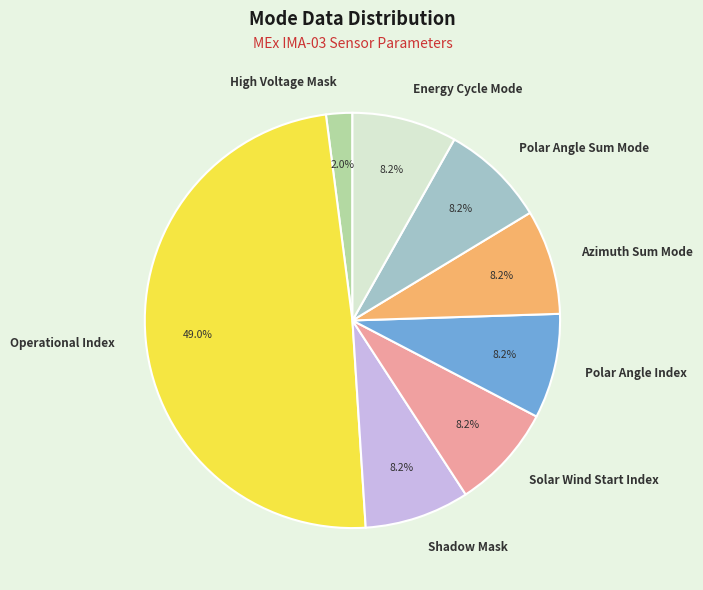

How many segments does this pie chart have?

8